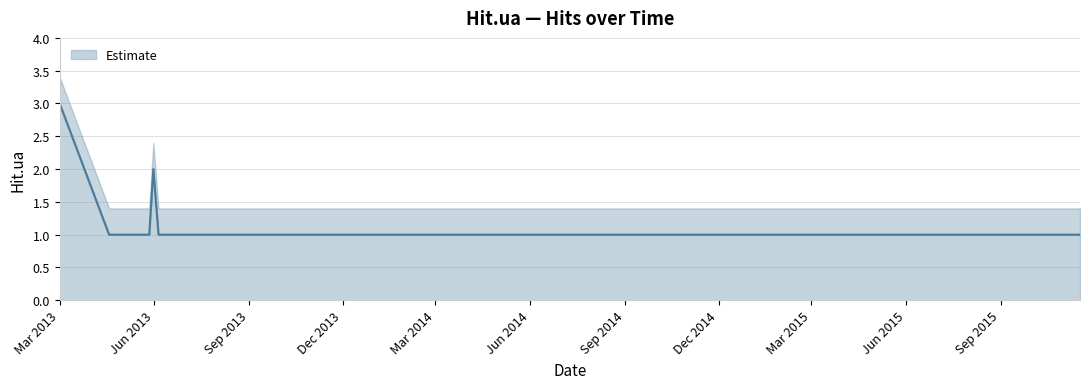

At which category does the data reach its first local peak?

2013-05-31